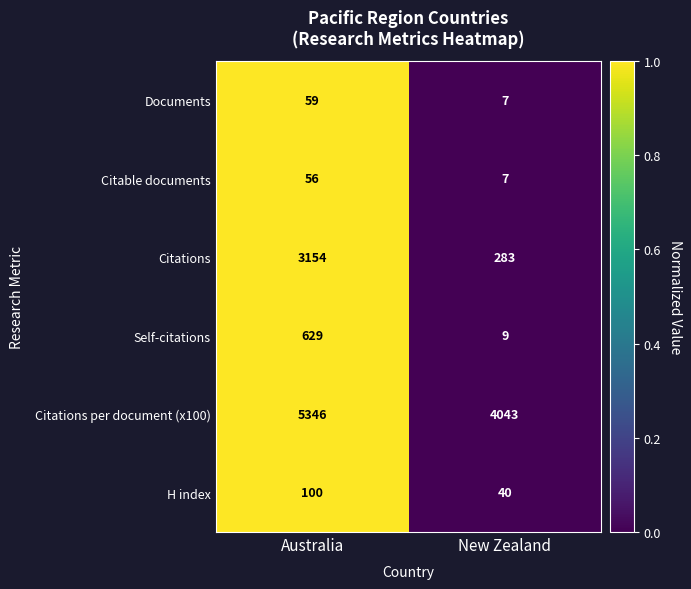

At which category is the sum across all series the highest?

Australia